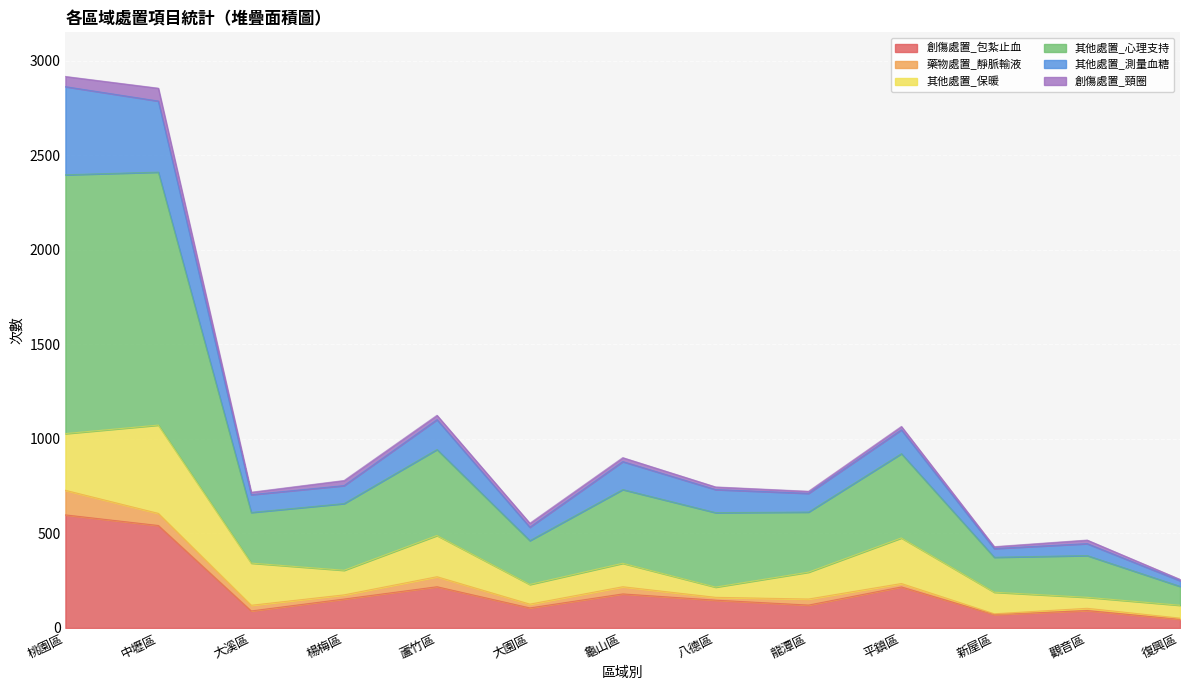

At how many categories does at least one series exceed 2069?

2